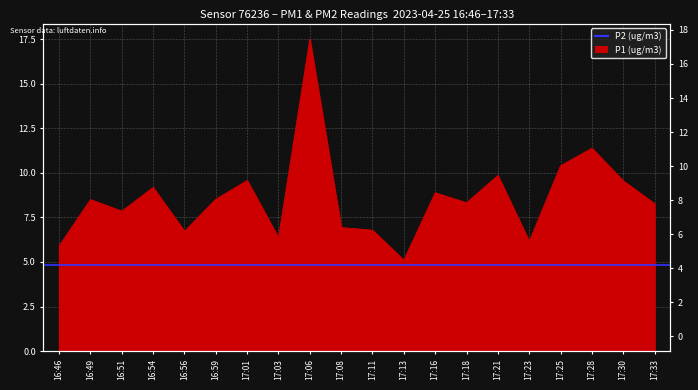

Which label corresponds to the smallest value in the chart?

17:13